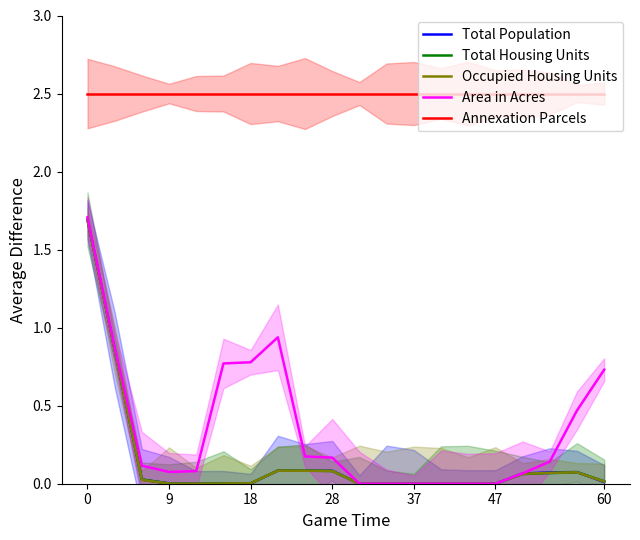

True or false: Total Housing Units and Area in Acres intersect in this chart.

False